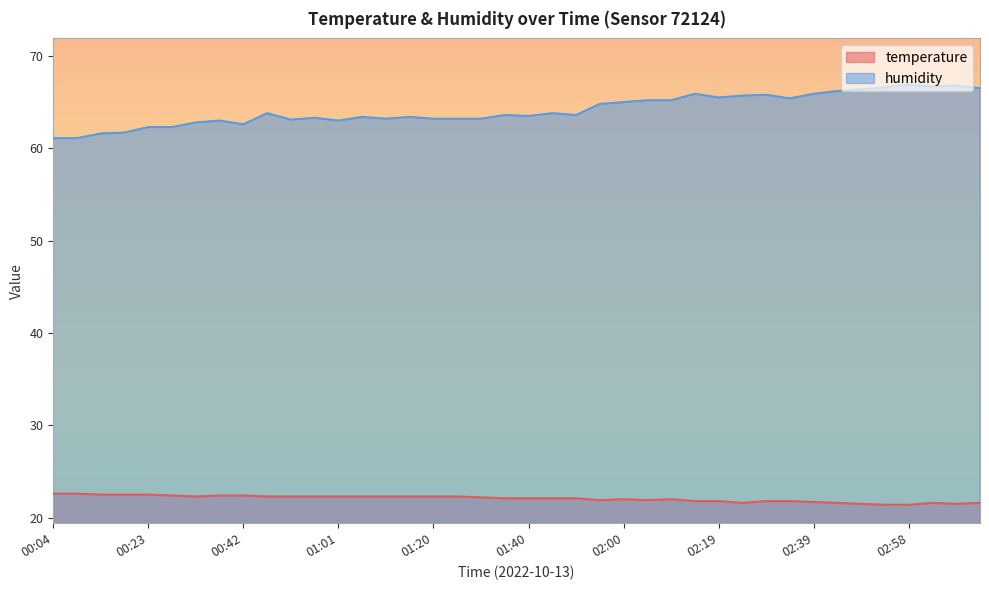

Reading right to left, list all the values displayed in this chart.

temperature: 21.6	21.5	21.6	21.4	21.4	21.5	21.6	21.7	21.8	21.8	21.6	21.8	21.8	22.0	21.9	22.0	21.9	22.1	22.1	22.1	22.1	22.2	22.3	22.3	22.3	22.3	22.3	22.3	22.3	22.3	22.3	22.4	22.4	22.3	22.4	22.5	22.5	22.5	22.6	22.6
humidity: 66.5	66.8	66.7	66.9	66.6	66.4	66.2	65.9	65.4	65.8	65.7	65.5	65.9	65.2	65.2	65.0	64.8	63.6	63.8	63.5	63.6	63.2	63.2	63.2	63.4	63.2	63.4	63.0	63.3	63.1	63.8	62.6	63.0	62.8	62.3	62.3	61.7	61.6	61.1	61.1